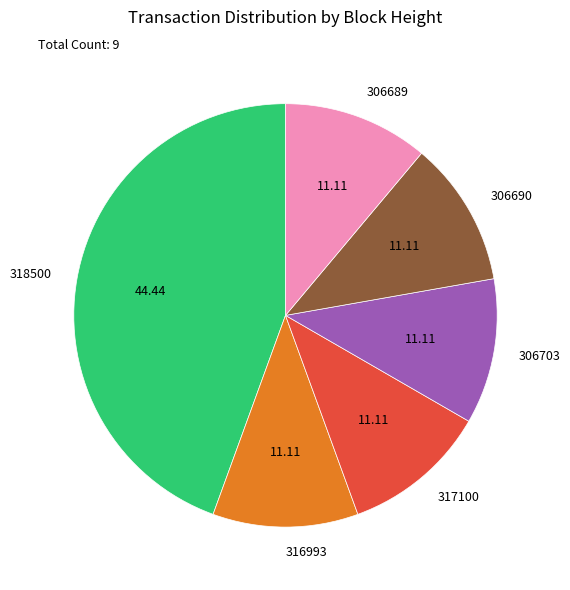

Do 306690 and 306689 together represent more than half of the pie?

No